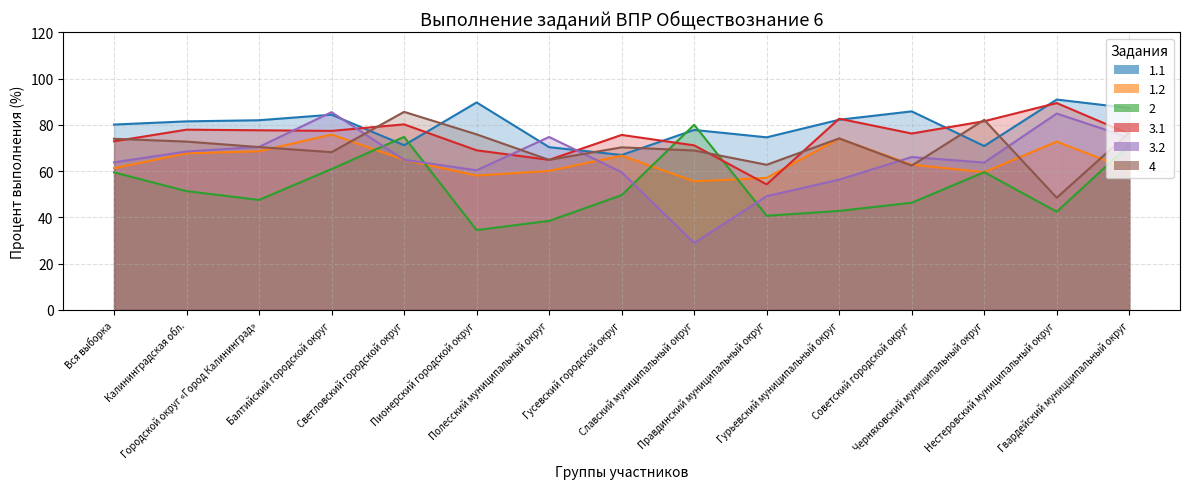

What is the highest value of the 1.2 series?

75.8